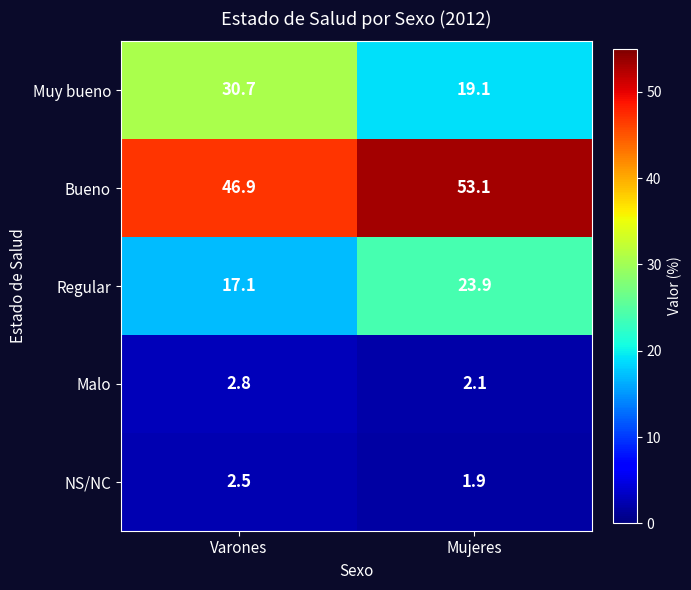

How many values in the Regular series exceed 23?

1